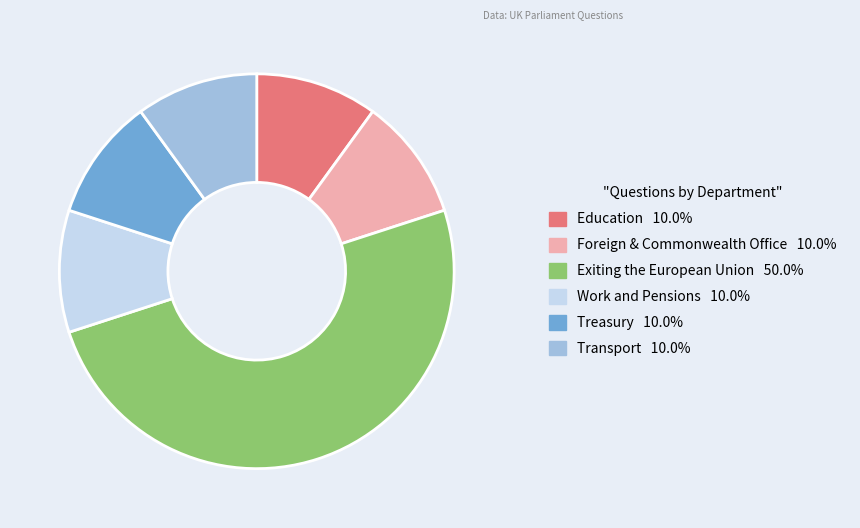

Which has a higher value, Exiting the European Union or Transport?

Exiting the European Union